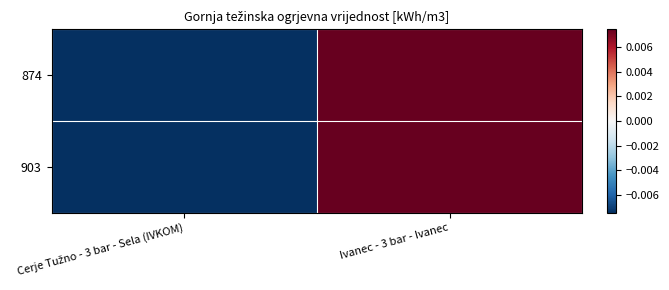

Which category has the lowest value across all series?

Cerje Tužno - 3 bar - Sela (IVKOM)